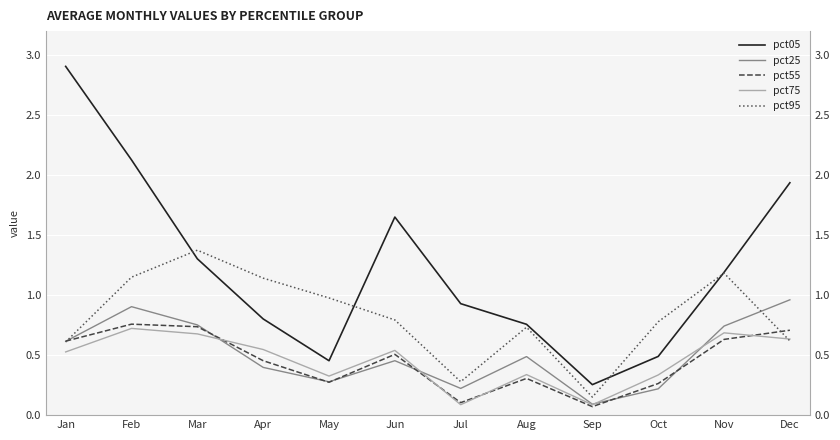

How many lines are shown in the chart?

5